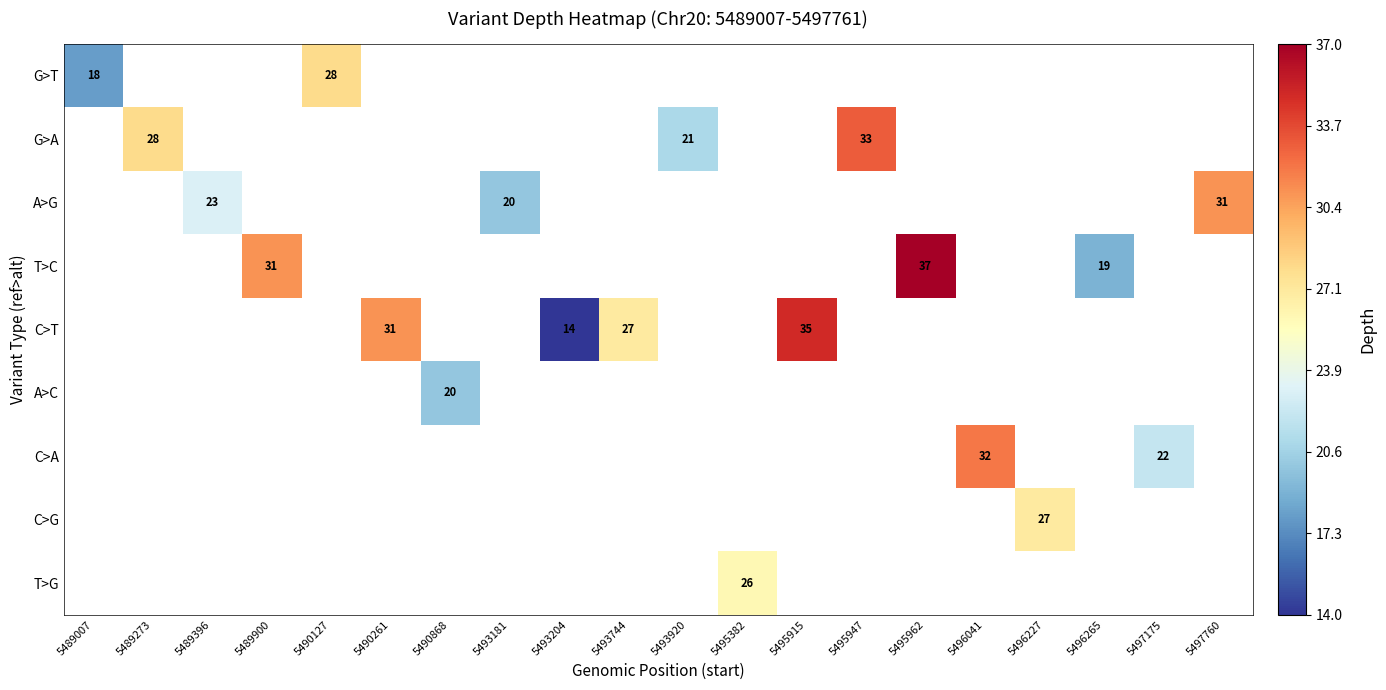

The value of T>G at 5495382 is 42. True or false?

False